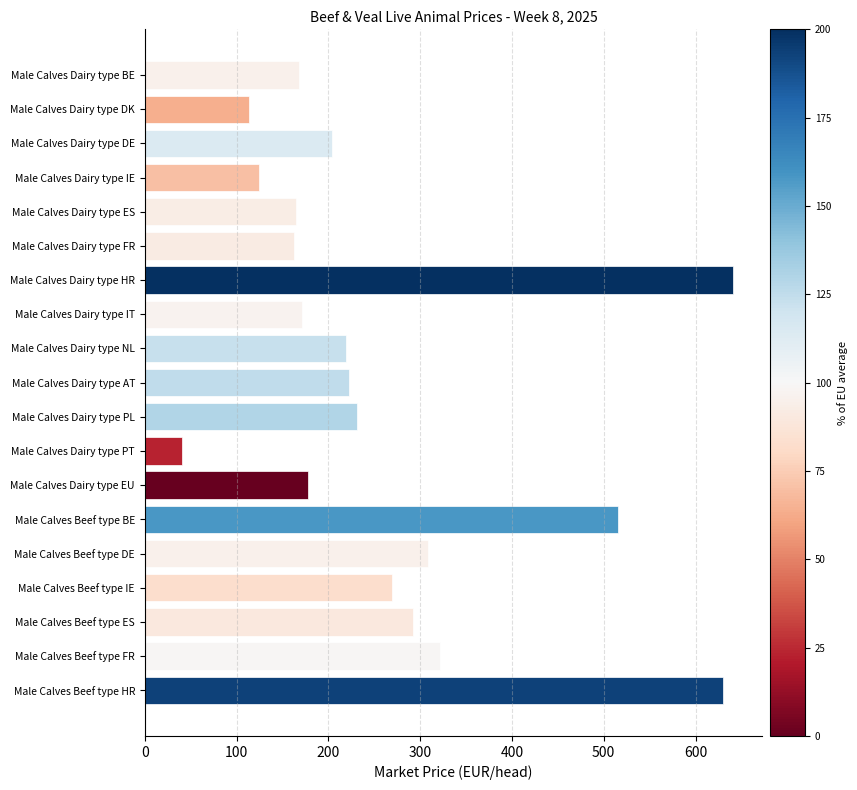

What is the approximate value at Male Calves Dairy type IT?

171.3